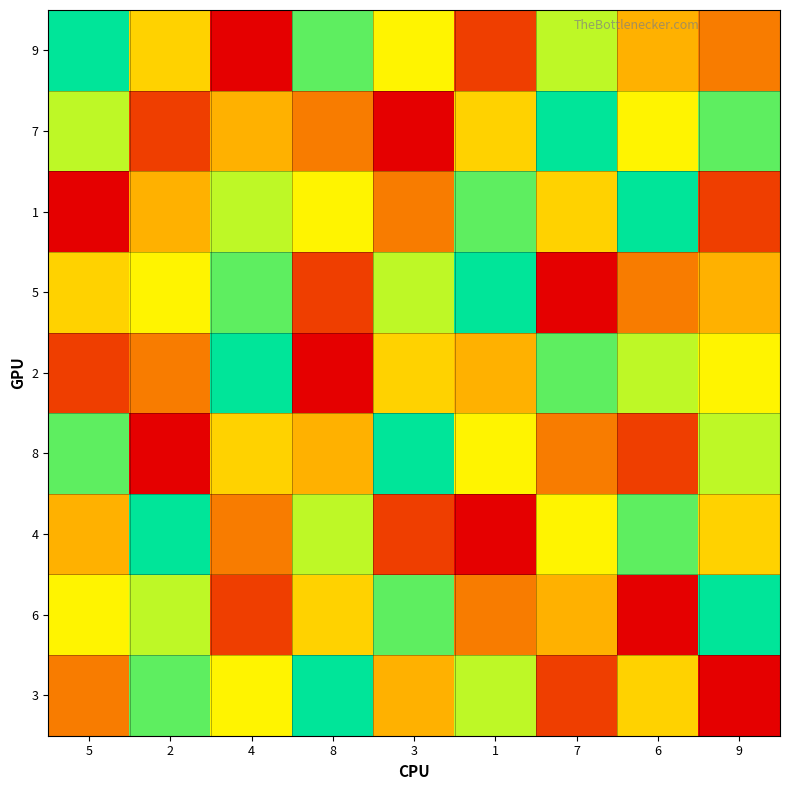

At which category does the chart reach its peak across all series?

5